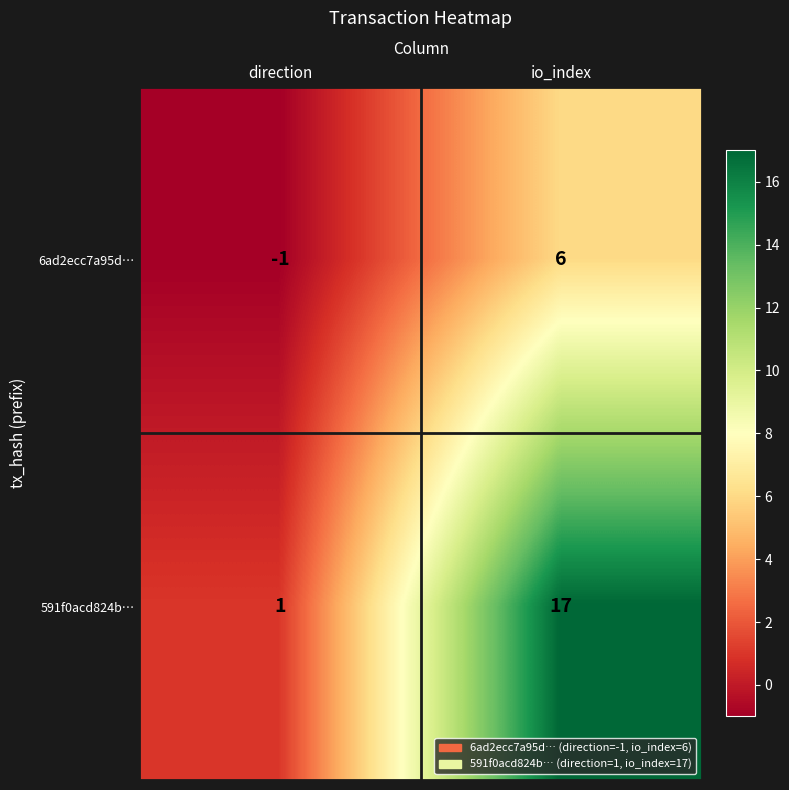

What is the spread (max minus min) of values at direction?

2